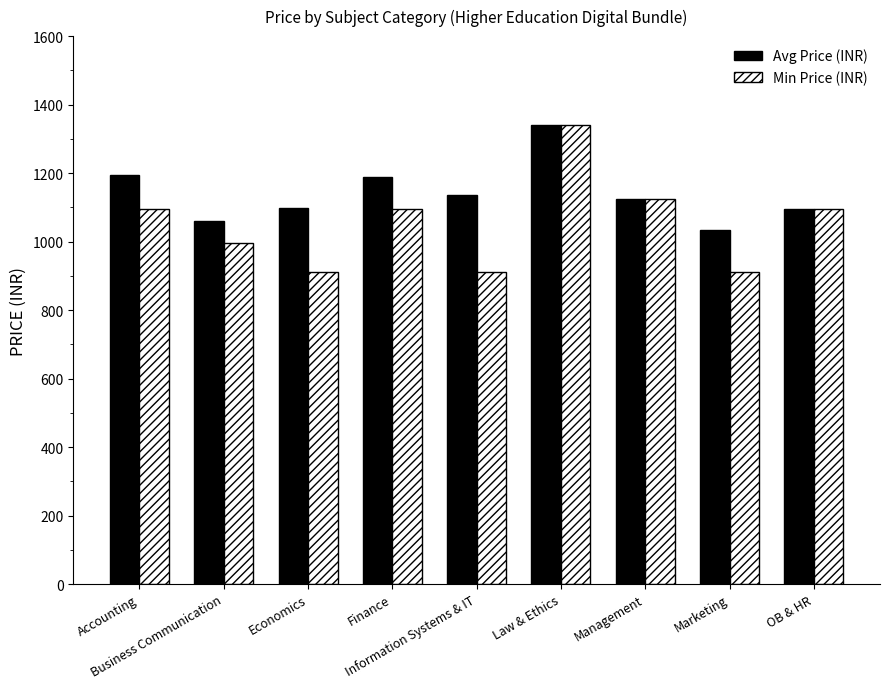

At which category is the sum across all series the highest?

Law & Ethics